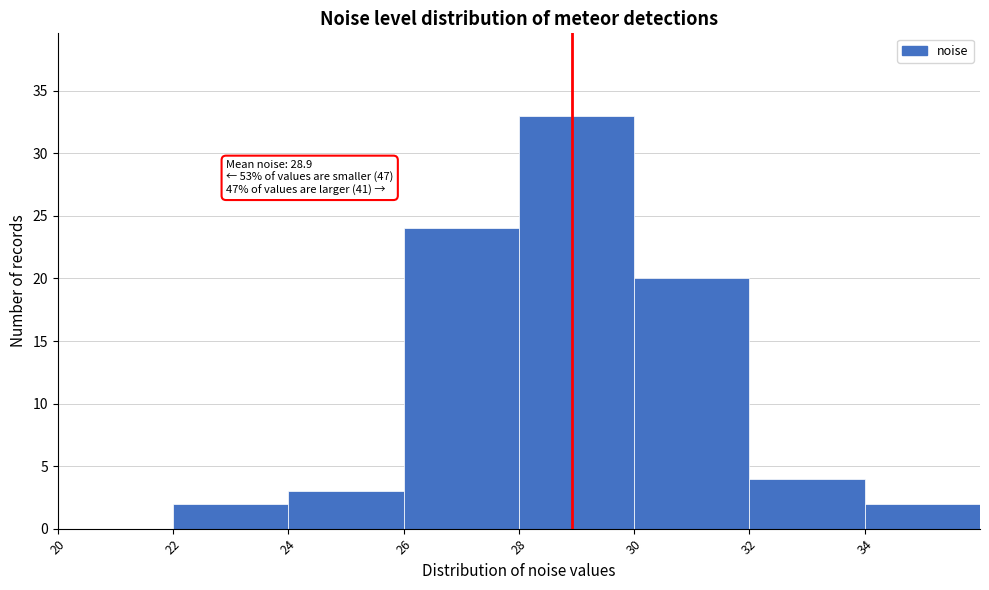

Which range on the x-axis has the tallest bar?

28 to 30